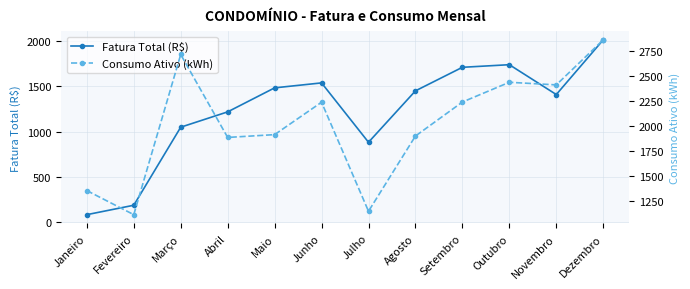

Rank the categories by Fatura Total (R$) value from lowest to highest.

Janeiro, Fevereiro, Julho, Março, Abril, Novembro, Agosto, Maio, Junho, Setembro, Outubro, Dezembro